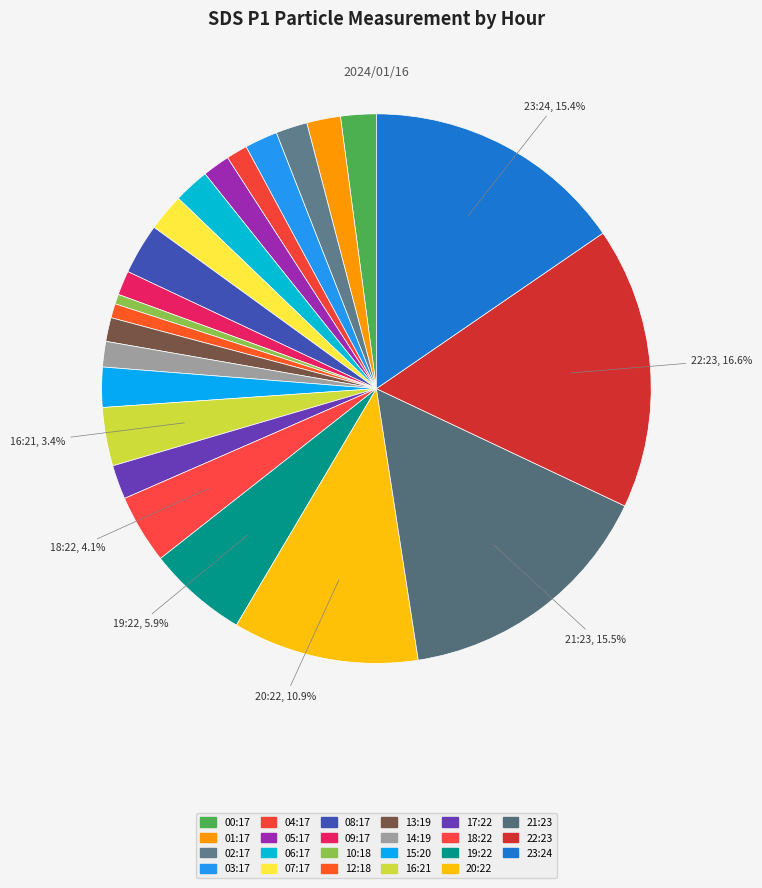

What is the smallest slice in the pie chart?

10:18